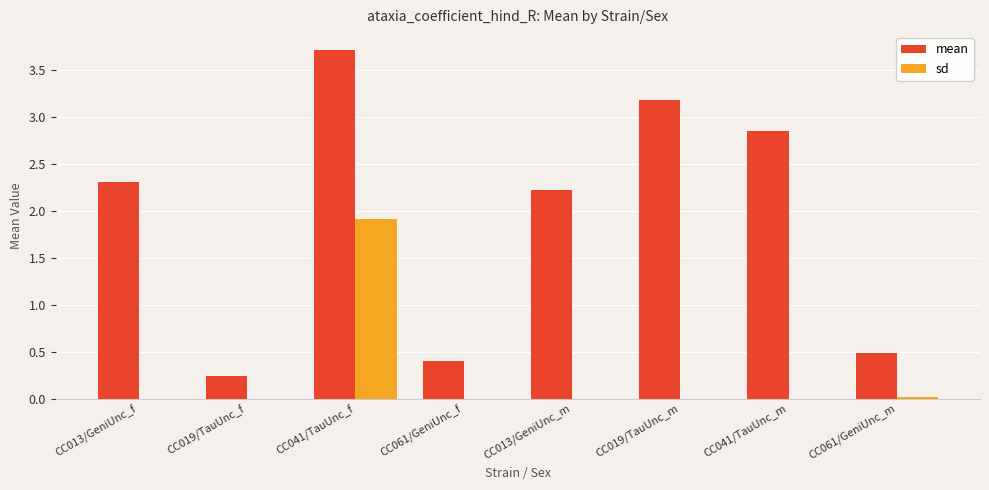

At which category does the chart reach its peak across all series?

CC041/TauUnc_f